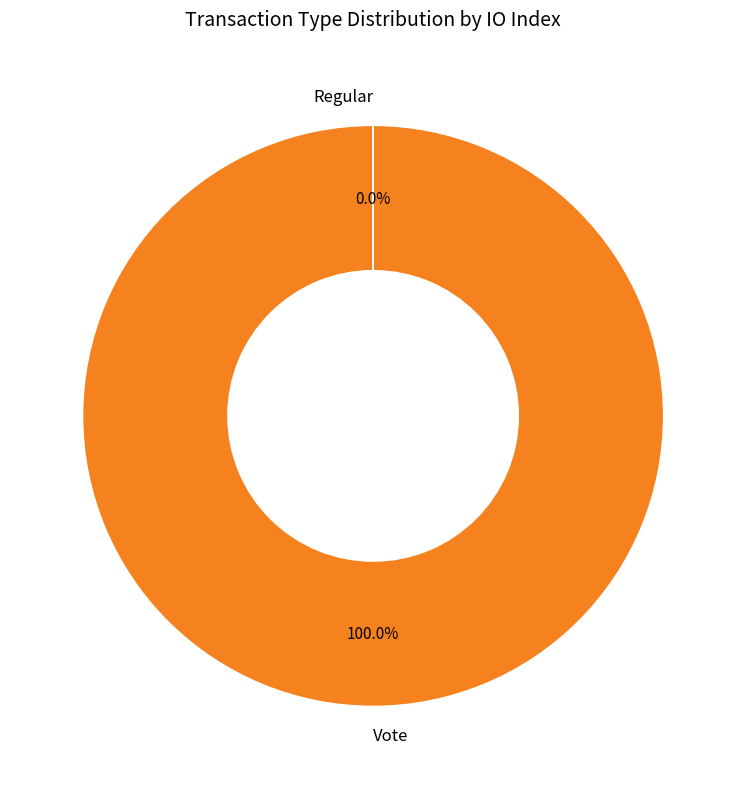

Which slice represents more than half of the pie?

Vote